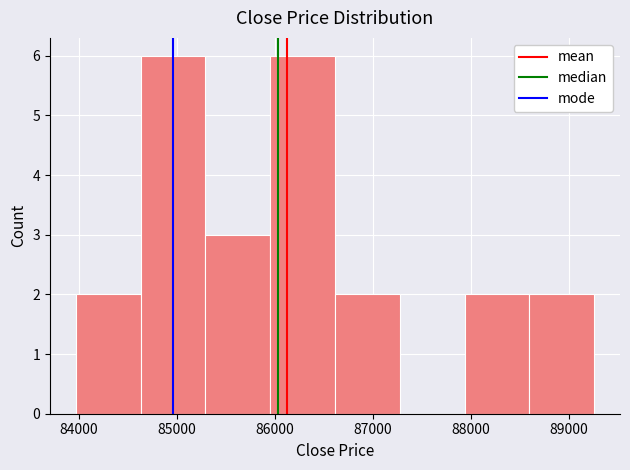

Reading left to right, list every bar in this chart as the range it spans on the x-axis followed by its height. Neither the bar edges nor the heights are printed on the chart, so give them approximately, as read against the axes.

84000 to 84600: 2
84600 to 85300: 6
85300 to 86000: 3
86000 to 86600: 6
86600 to 87300: 2
87300 to 87900: 0
87900 to 88600: 2
88600 to 89300: 2